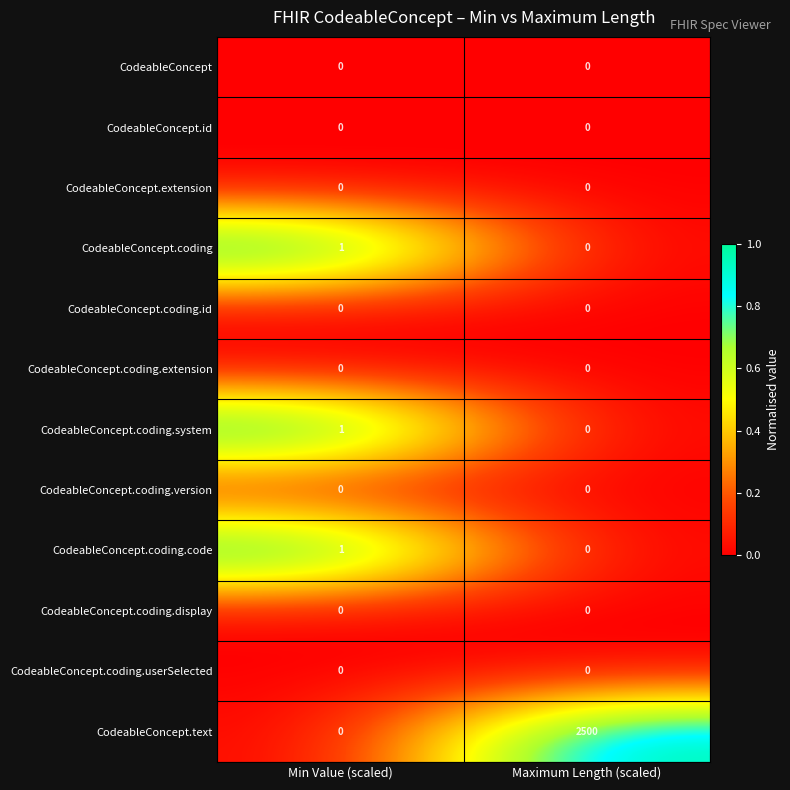

Between Min Value (scaled) and Maximum Length (scaled), which series saw the biggest shift?

CodeableConcept.text